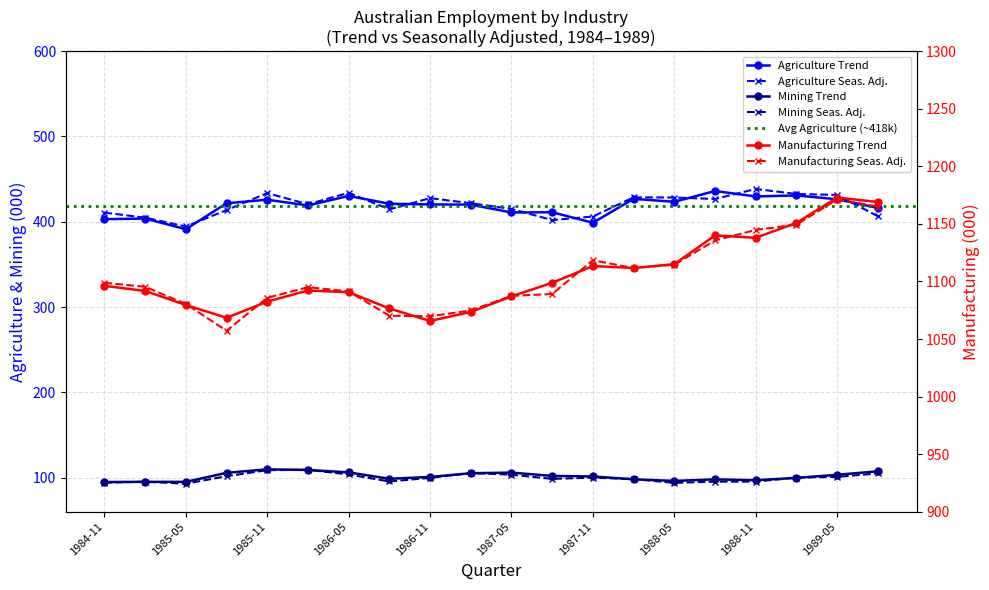

At how many categories does at least one series exceed 1024?

20